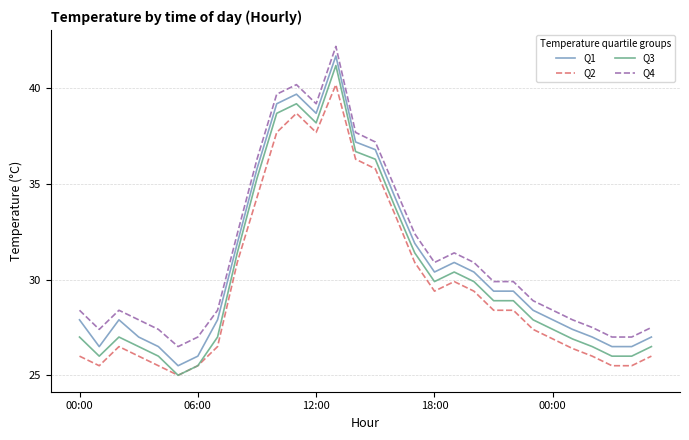

True or false: Q1 has more than 1 points higher than both neighbors.

True